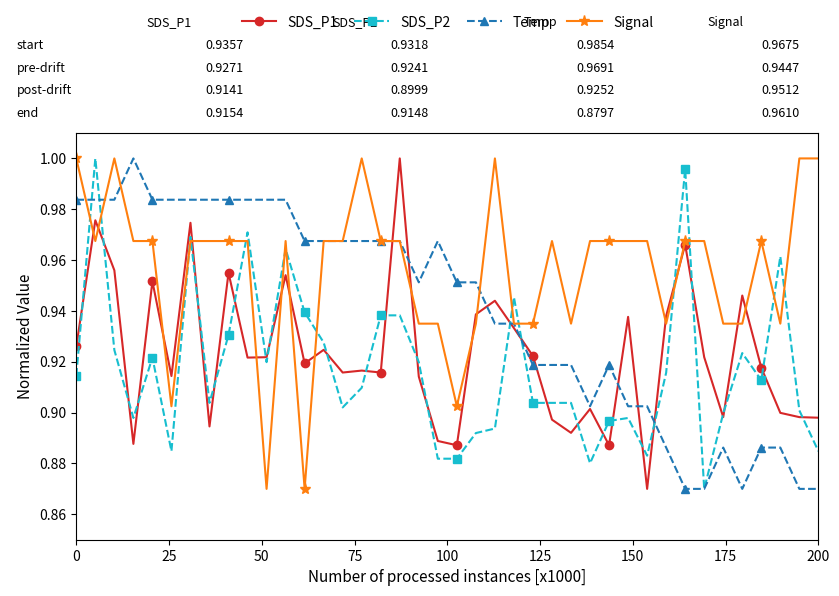

Which series has the largest total across all categories?

Signal